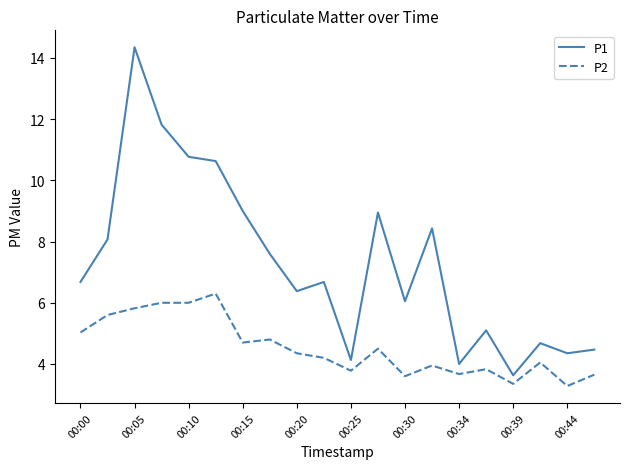

List the series in order of their peak value, highest first.

P1, P2